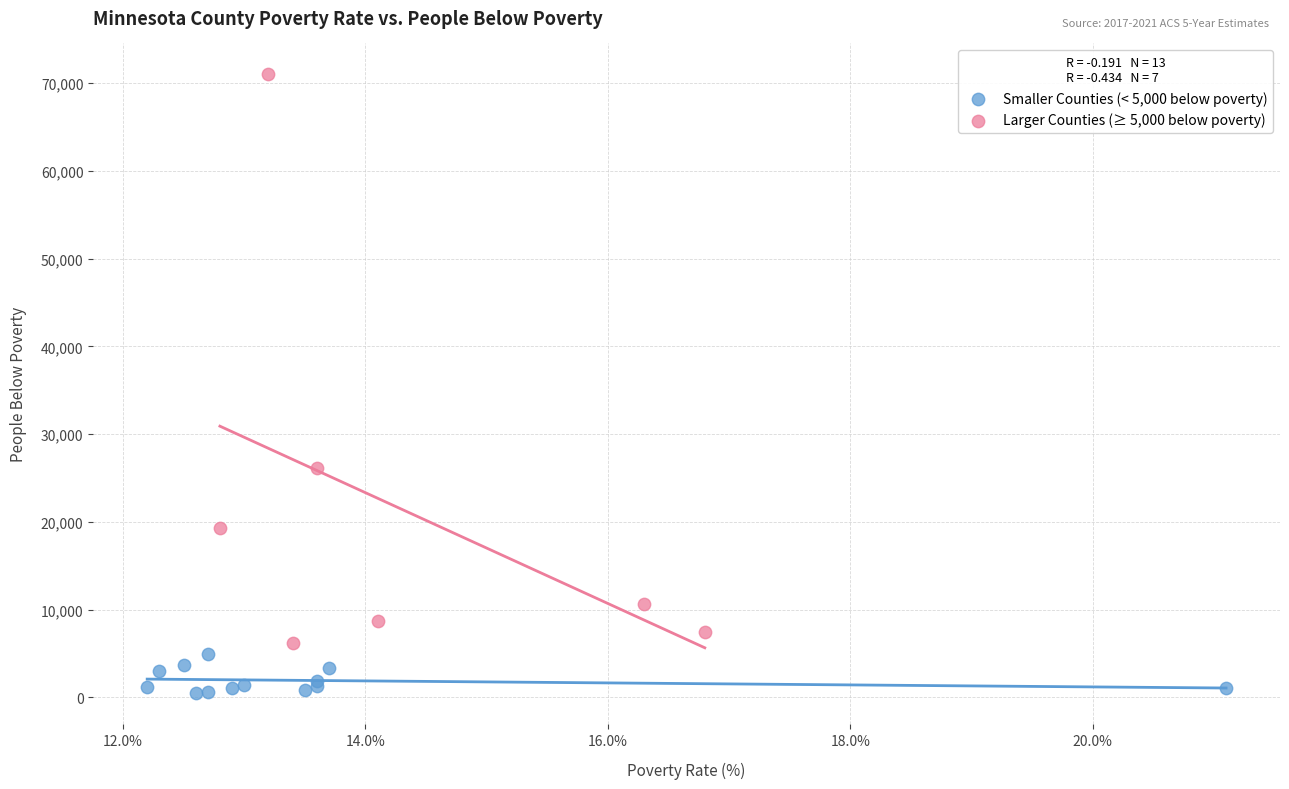

What are all the series names shown in the legend?

Smaller Counties (< 5,000 below poverty), Larger Counties (≥ 5,000 below poverty)